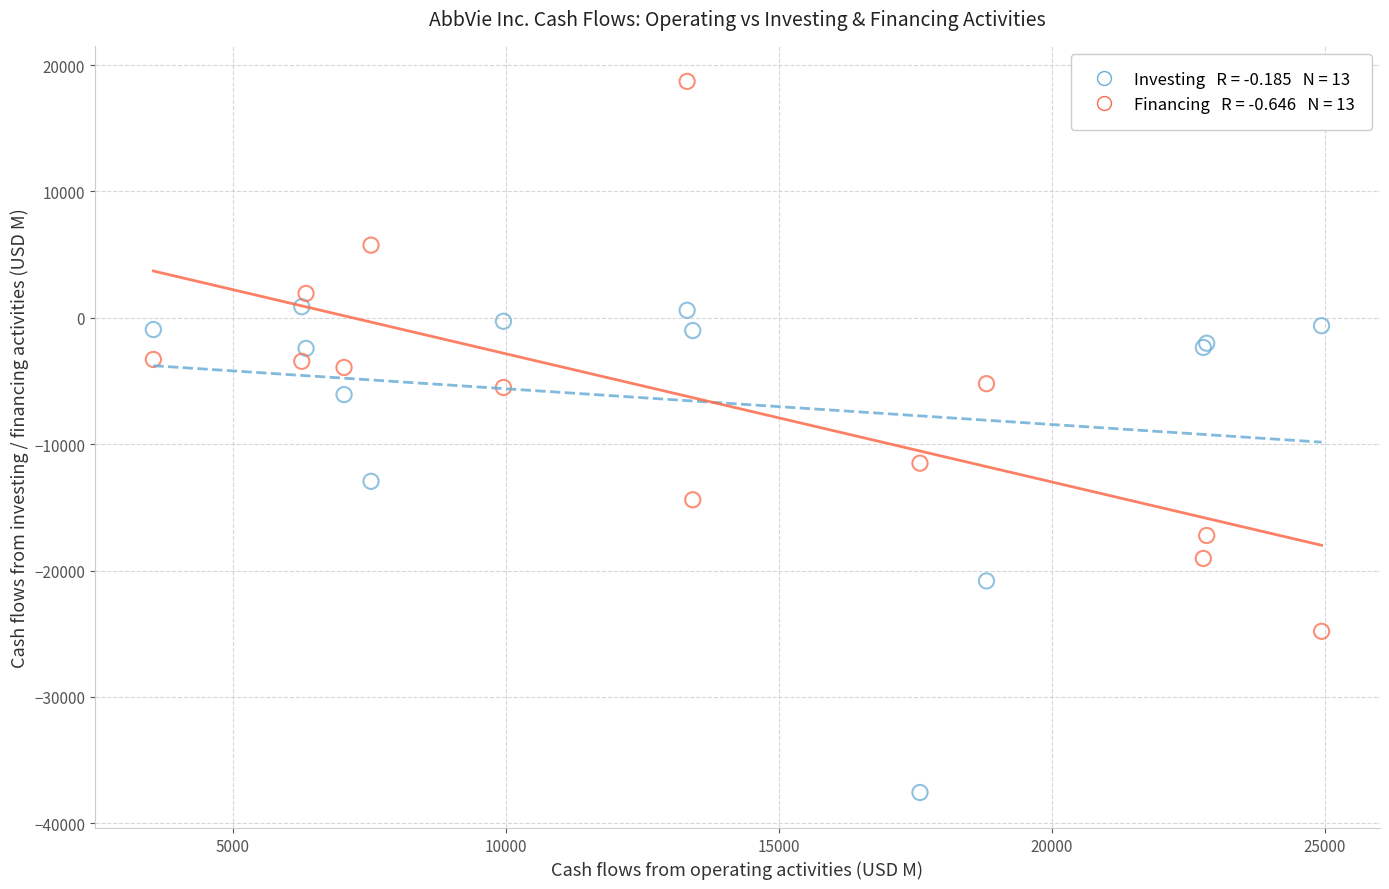

Across all series, what Y value is closest to -9424?

-11501